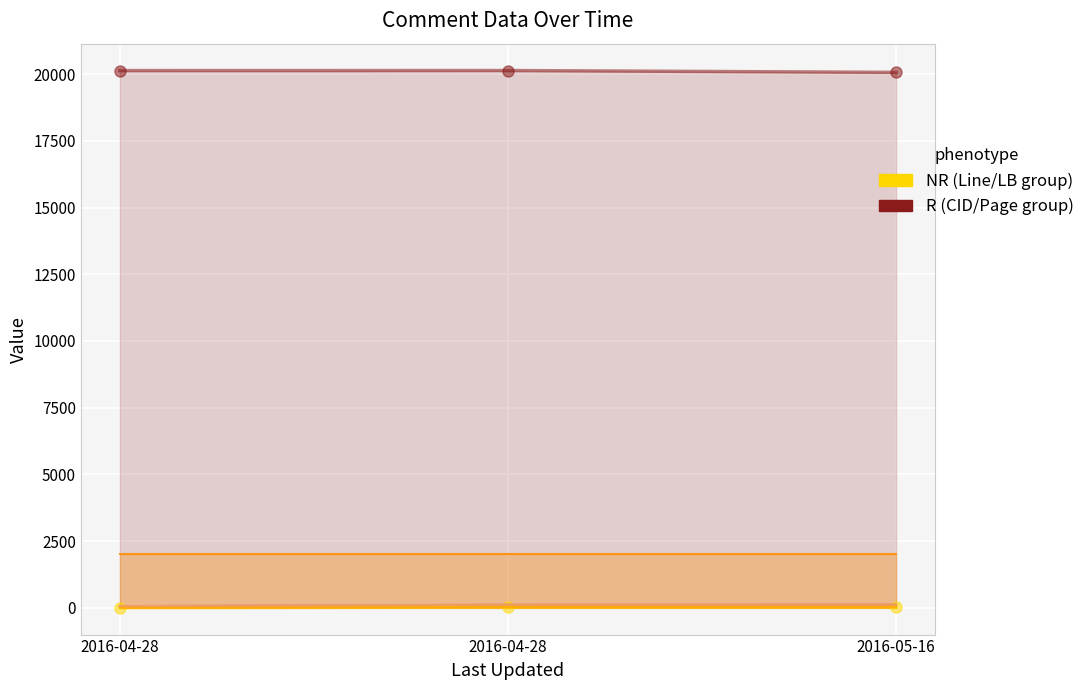

Reading right to left, transcribe all the data shown in this chart.

CID: 2016-05-16=20069	2016-04-28=20138	2016-04-28=20136
Page(C): 2016-05-16=115	2016-04-28=113	2016-04-28=60
Page: 2016-05-16=115	2016-04-28=113	2016-04-28=60
Line(C): 2016-05-16=24	2016-04-28=24	2016-04-28=1
Line: 2016-05-16=24	2016-04-28=24	2016-04-28=1
LB: 2016-05-16=2000	2016-04-28=2000	2016-04-28=2000